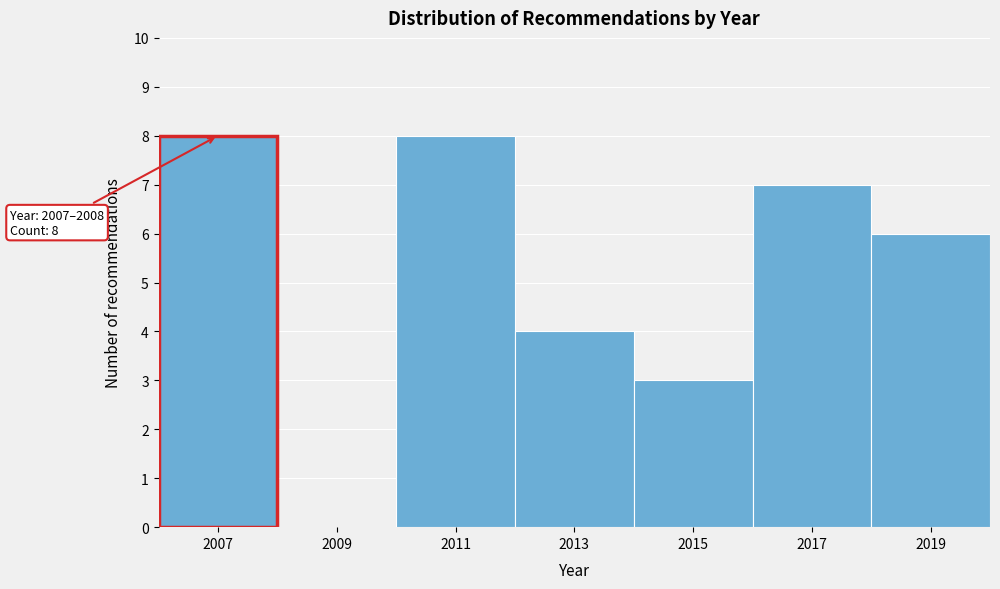

Reading left to right, transcribe all the data shown in this chart.

2007=8	2009=0	2011=8	2013=4	2015=3	2017=7	2019=6